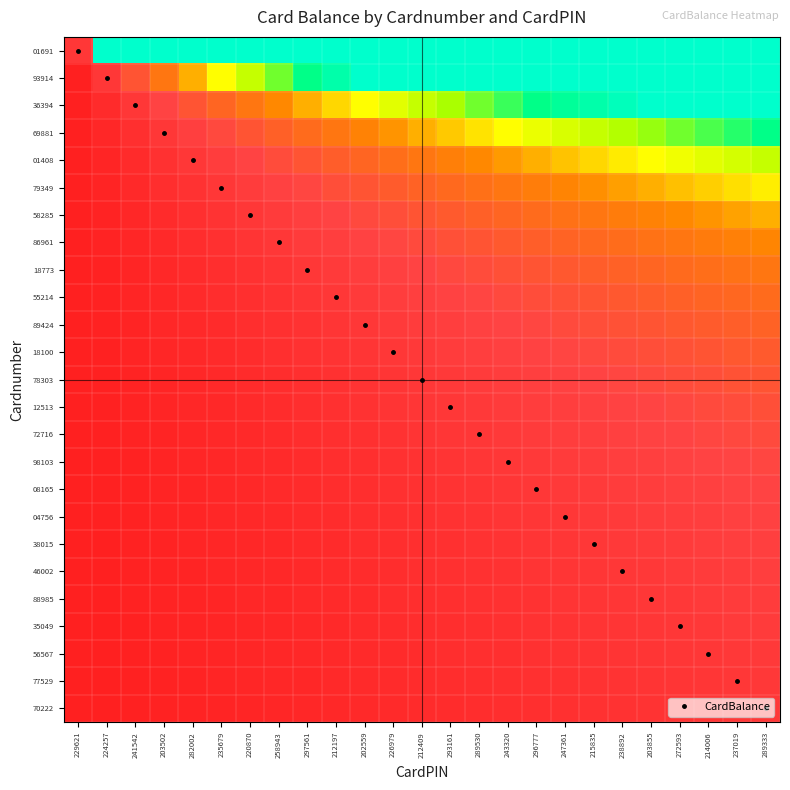

What is the total value across all series at 293161?

59.1